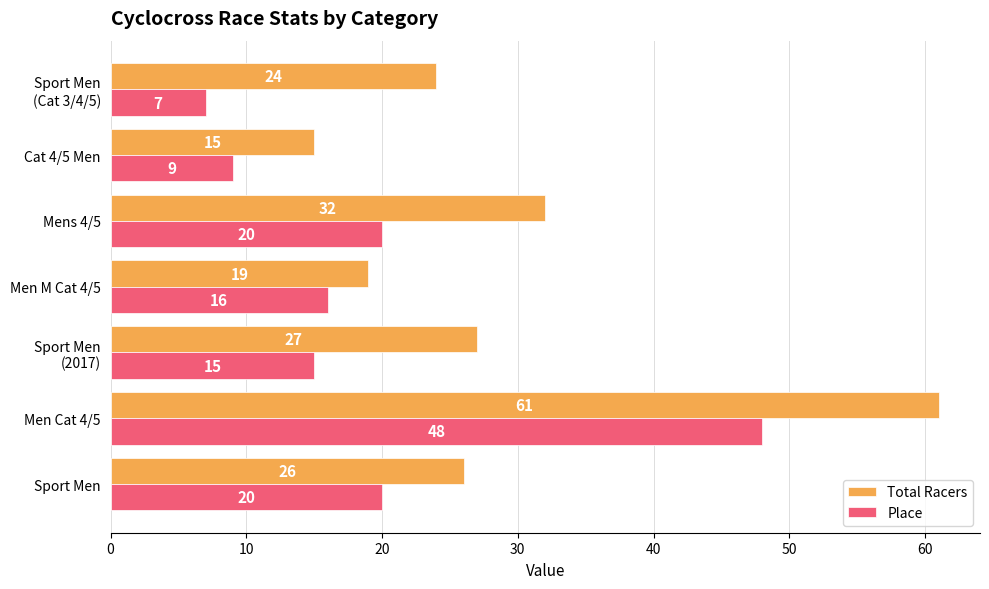

At how many categories does at least one series exceed 22?

5